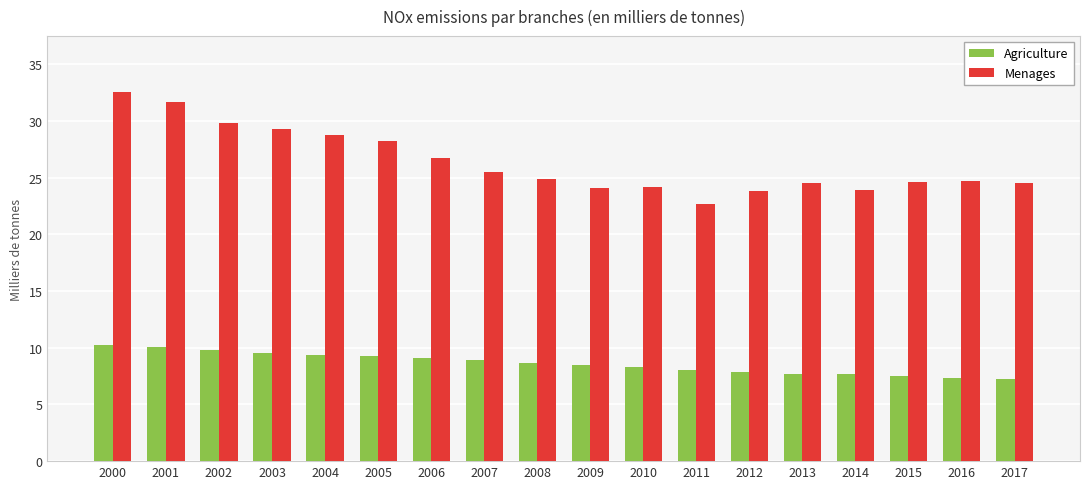

The value of Menages at 2010 is 13.2. True or false?

False